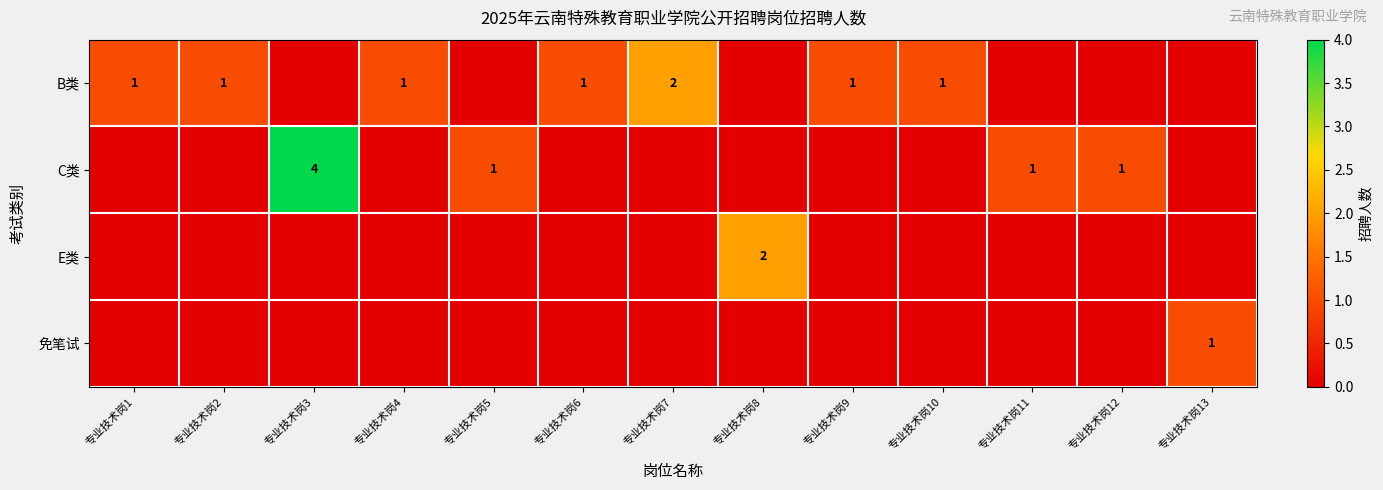

Which category has the highest value across all series?

专业技术岗3